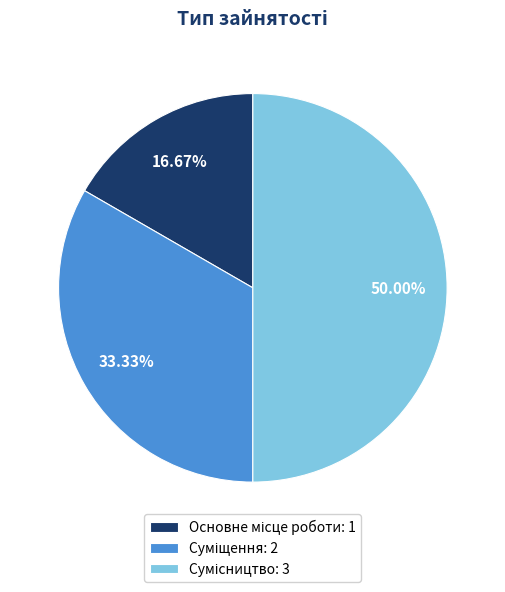

Which slice is the largest?

Сумісництво